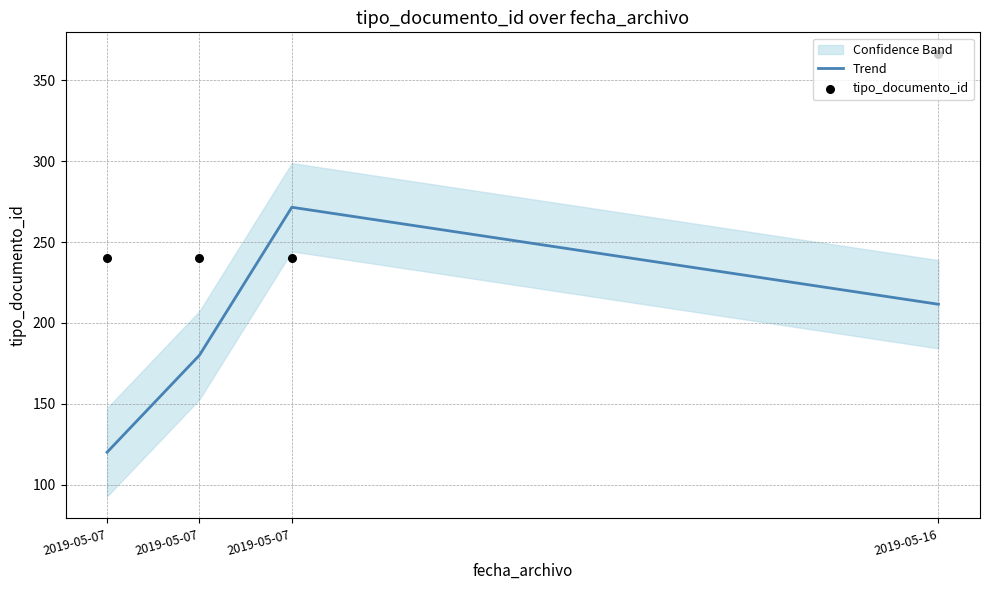

Which series contains the highest Y value?

tipo_documento_id